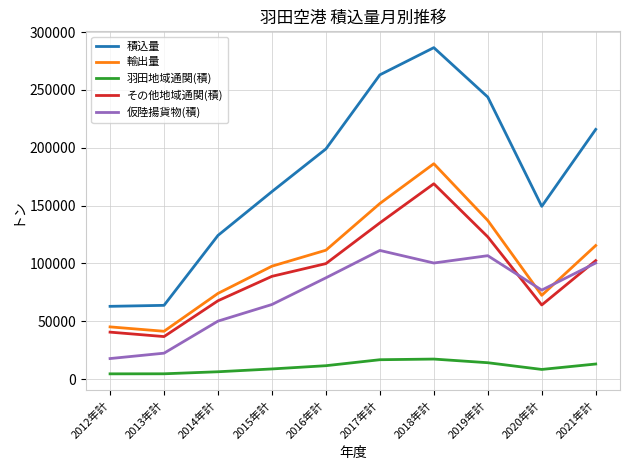

Which series changed the most between 2015年計 and 2017年計?

積込量